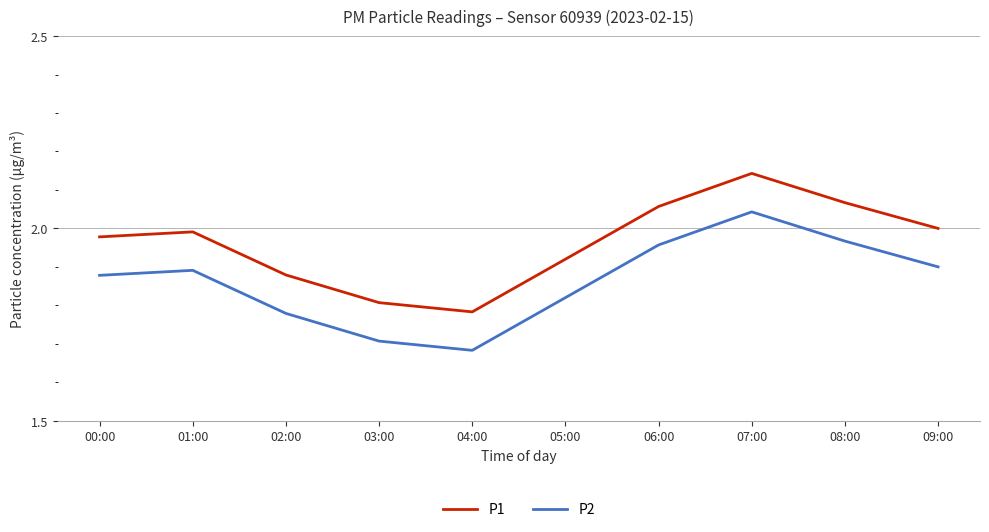

True or false: P2 and P1 intersect in this chart.

False